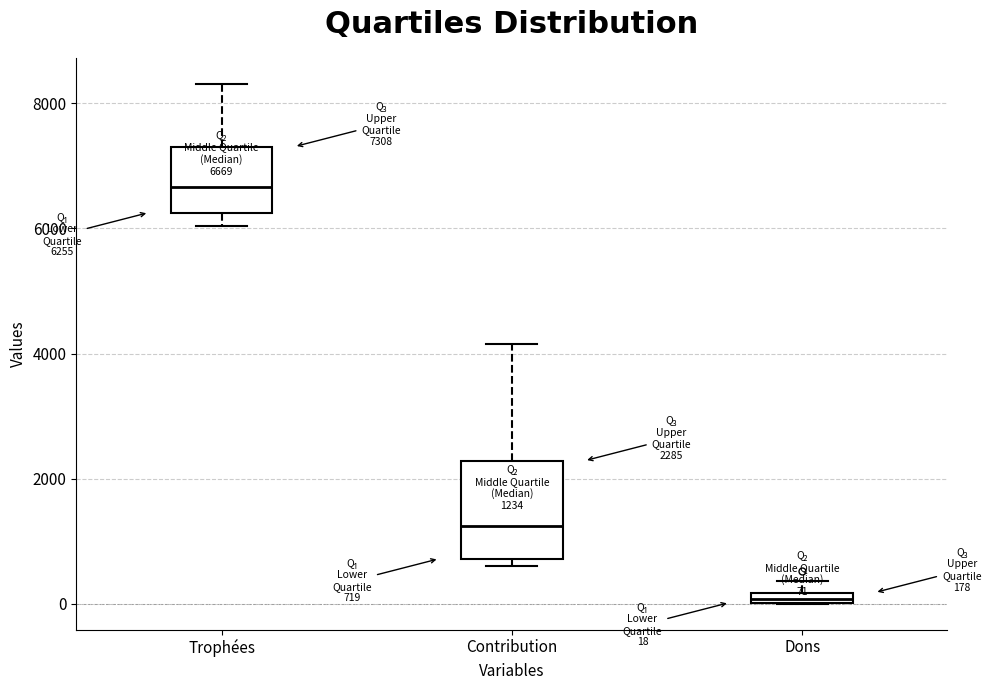

Which box has the lowest median line?

Dons